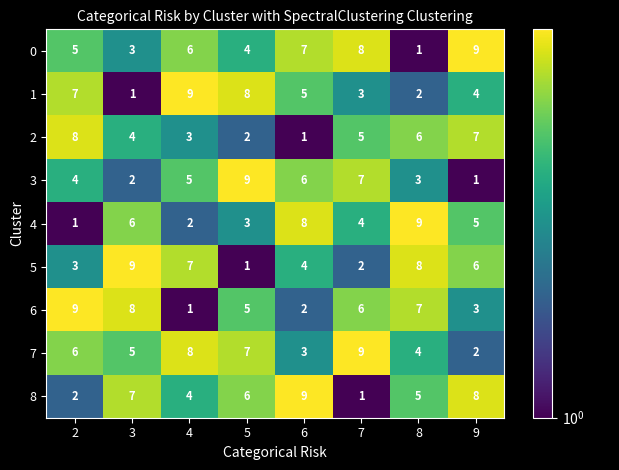

Which series changed the most between 4 and 5?

5